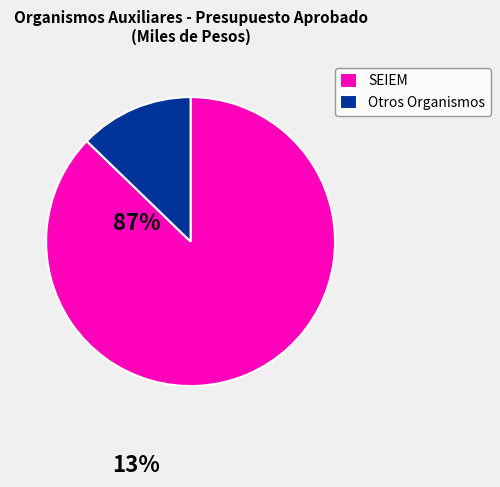

Rank the categories by value from lowest to highest.

Otros Organismos, SEIEM